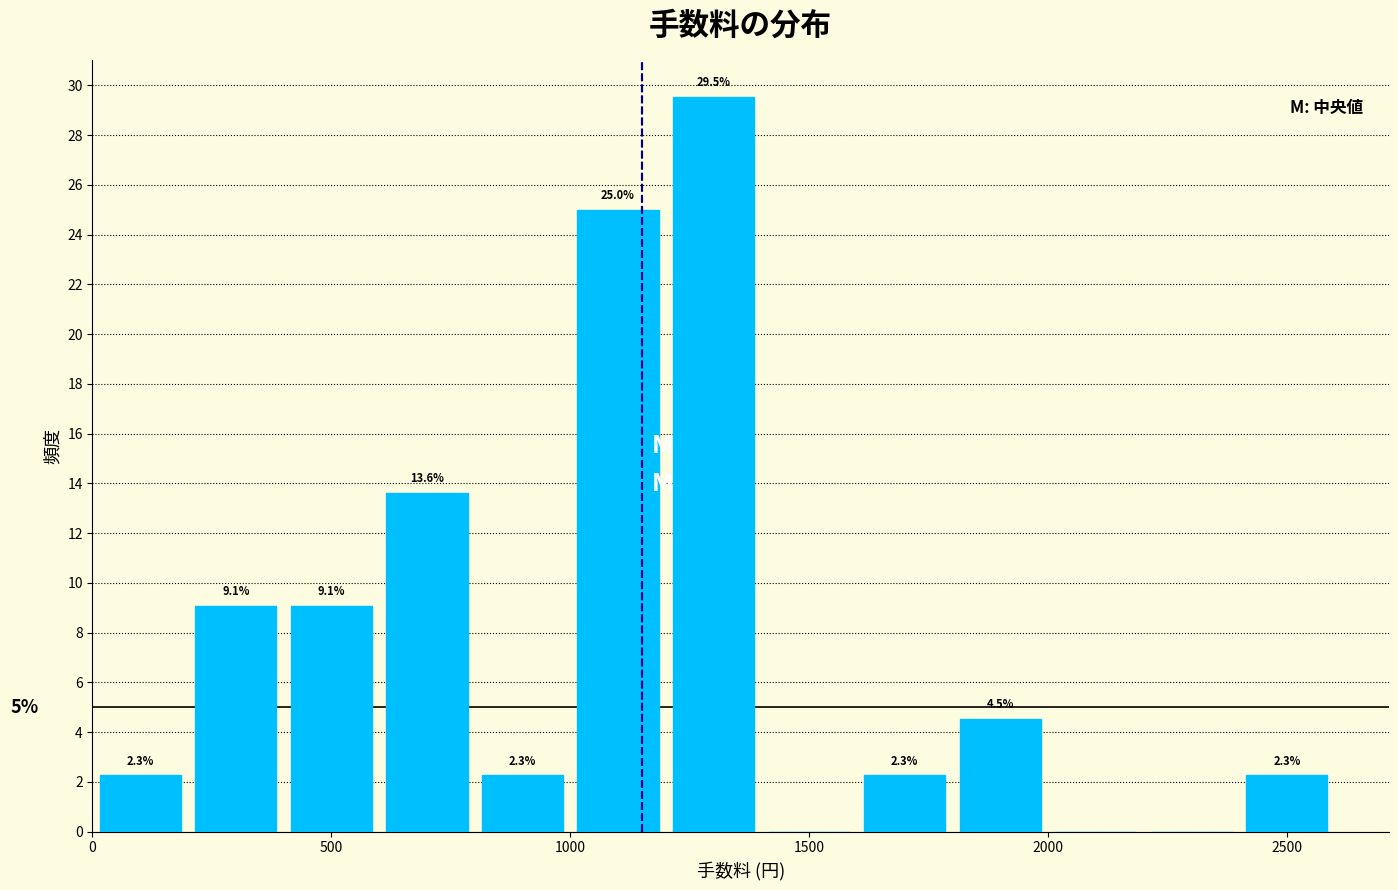

Which range on the x-axis has the tallest bar?

1200 to 1400